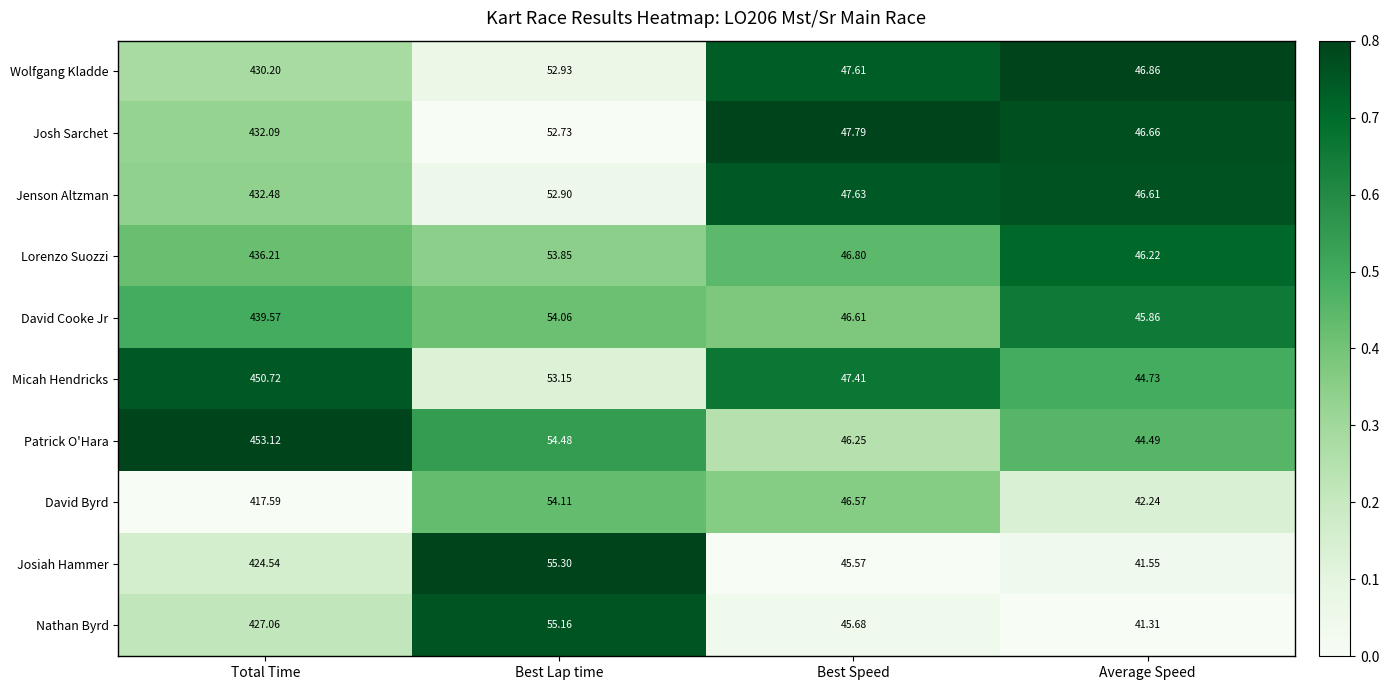

What is the spread (max minus min) of values at Total Time?

35.5